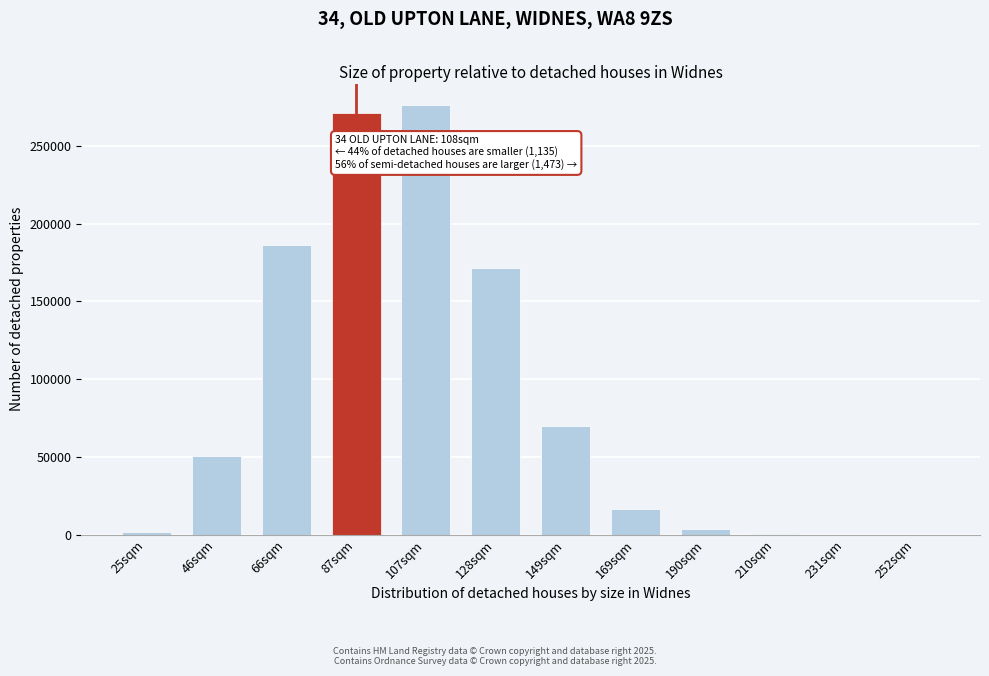

Approximately how many times larger is the value at 46sqm compared to 66sqm?

0.3